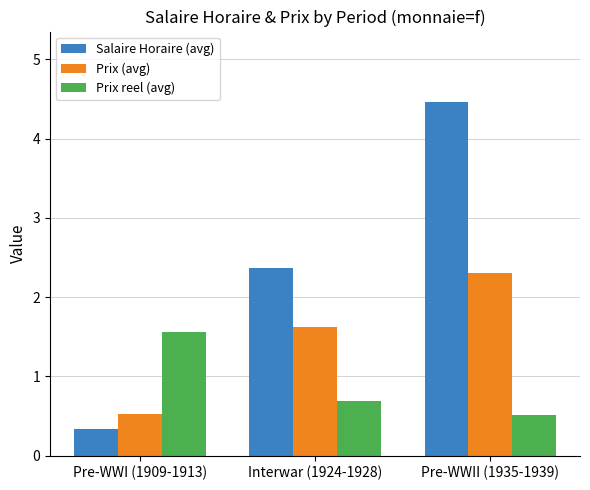

What is the average value of the Salaire Horaire (avg) series?

2.4